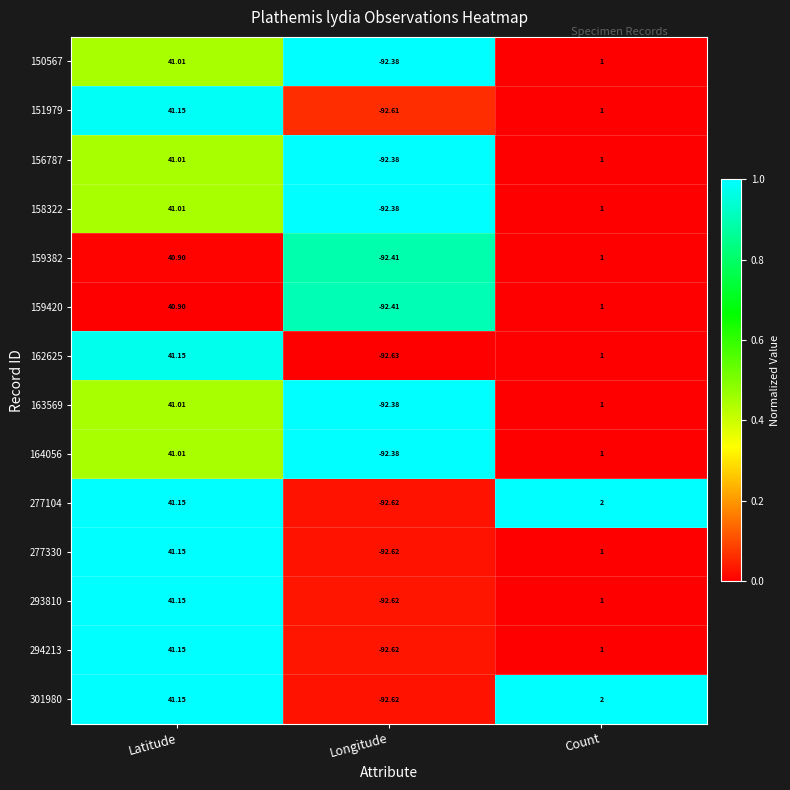

Is the value of 164056 at Count greater than the value of 150567 at Longitude?

Yes